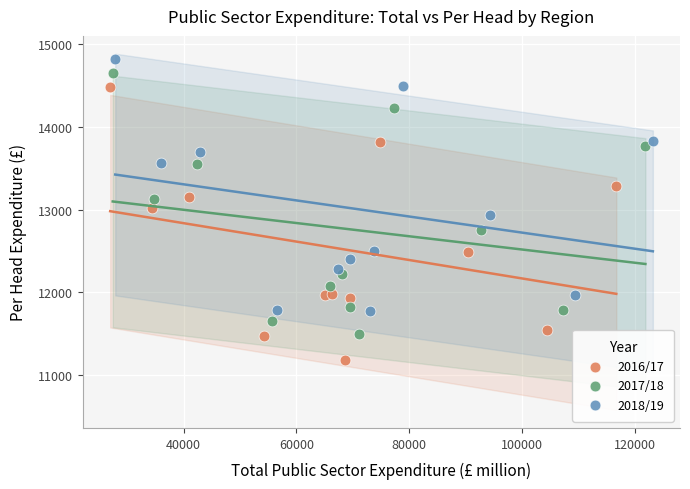

Which series reaches the minimum Y coordinate?

2016/17